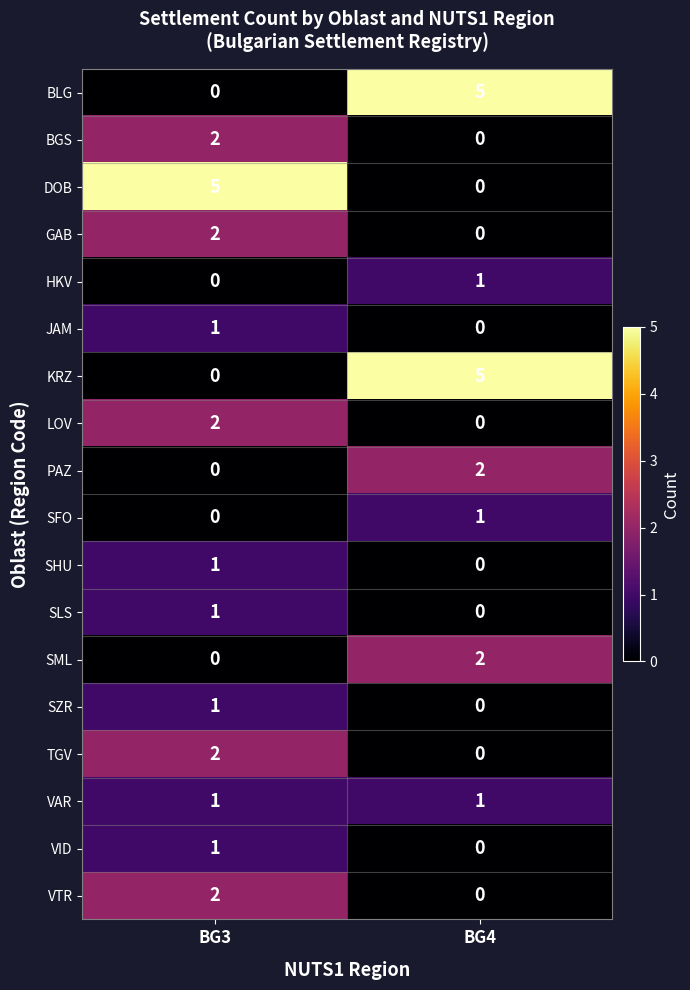

At which label is VID closest to 0?

BG4